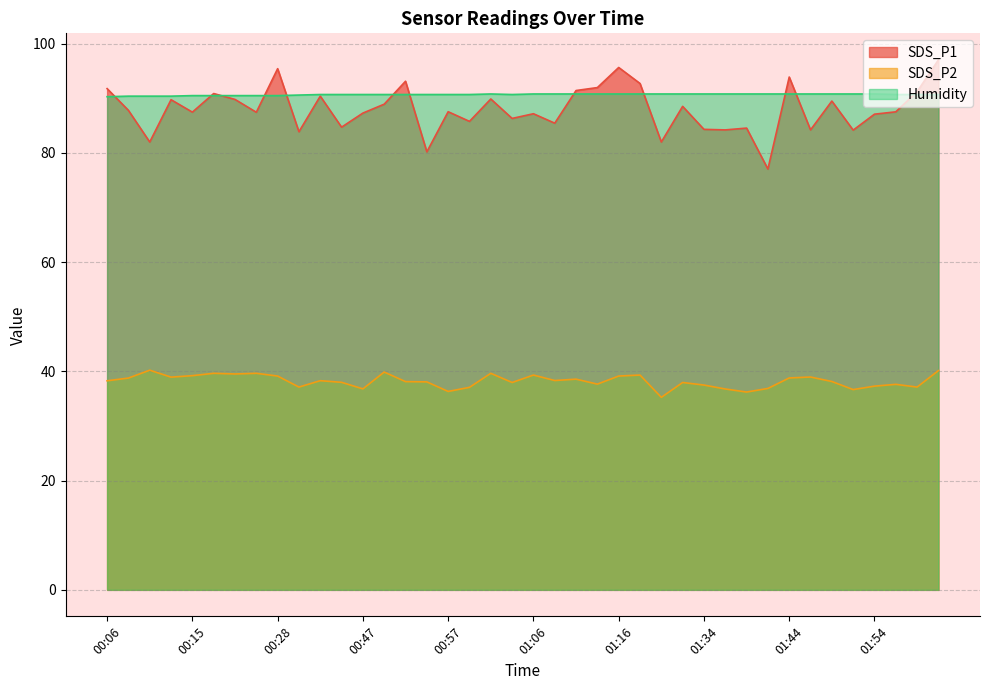

Reading left to right, extract all data points from this chart.

SDS_P1: 91.8	87.8	82.0	89.8	87.5	90.9	89.8	87.5	95.4	83.9	90.4	84.7	87.3	88.9	93.1	80.2	87.5	85.8	89.9	86.3	87.2	85.5	91.4	92.0	95.7	92.7	82.0	88.5	84.3	84.2	84.5	77.0	93.9	84.2	89.5	84.2	87.1	87.5	91.2	97.0
SDS_P2: 38.3	38.8	40.2	39.0	39.2	39.6	39.5	39.6	39.1	37.1	38.3	38.0	36.8	39.9	38.1	38.1	36.3	37.1	39.6	38.0	39.3	38.3	38.6	37.7	39.1	39.3	35.2	38.0	37.5	36.8	36.2	36.9	38.8	39.0	38.1	36.7	37.3	37.6	37.1	40.1
Humidity: 90.3	90.4	90.4	90.4	90.5	90.5	90.5	90.5	90.5	90.6	90.7	90.7	90.7	90.7	90.7	90.7	90.7	90.7	90.8	90.7	90.8	90.8	90.8	90.8	90.8	90.8	90.8	90.8	90.8	90.8	90.8	90.8	90.8	90.8	90.8	90.8	90.8	90.7	90.7	90.7